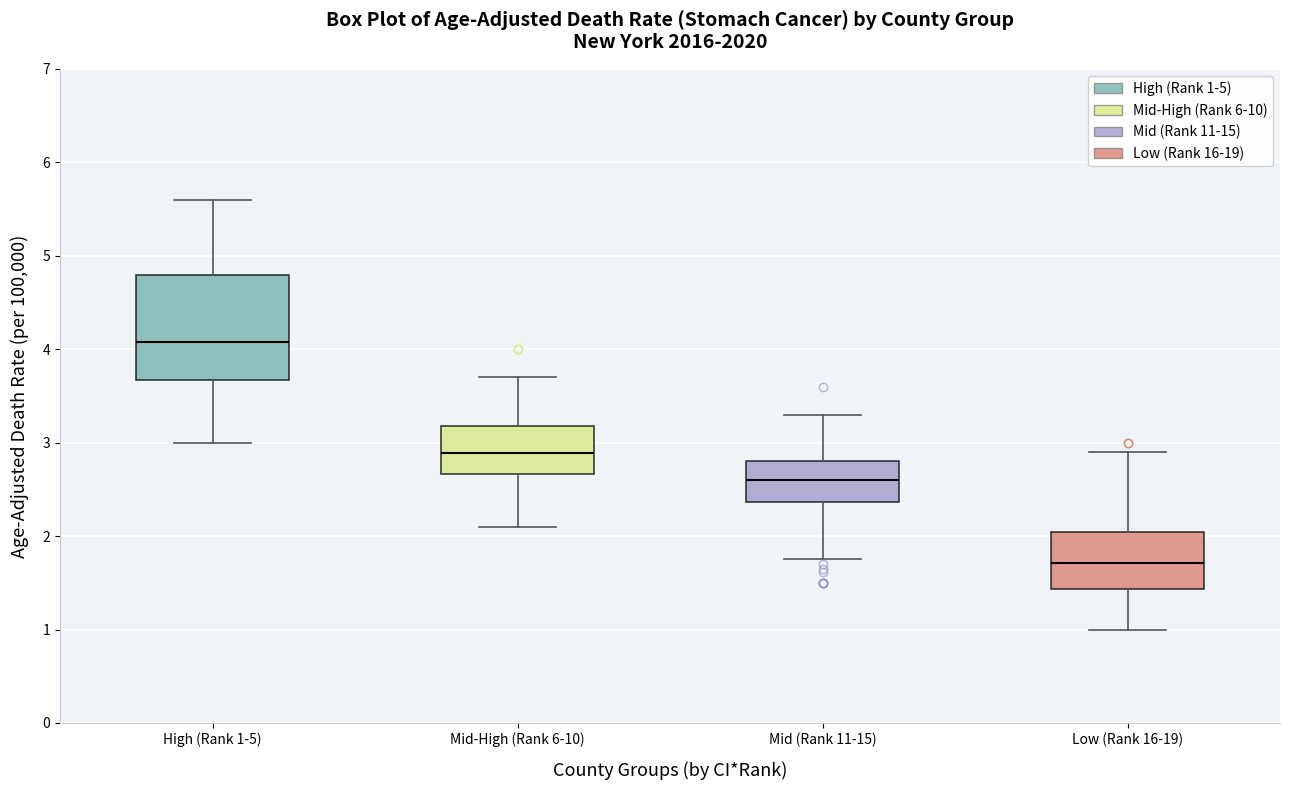

Which box is the tallest, from its lower edge to its upper edge?

High (Rank 1-5)